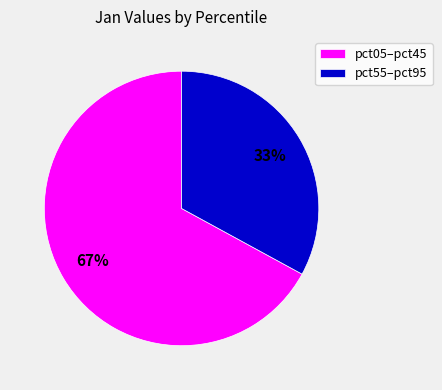

To the nearest percent, what percentage of the pie is pct55–pct95?

33%